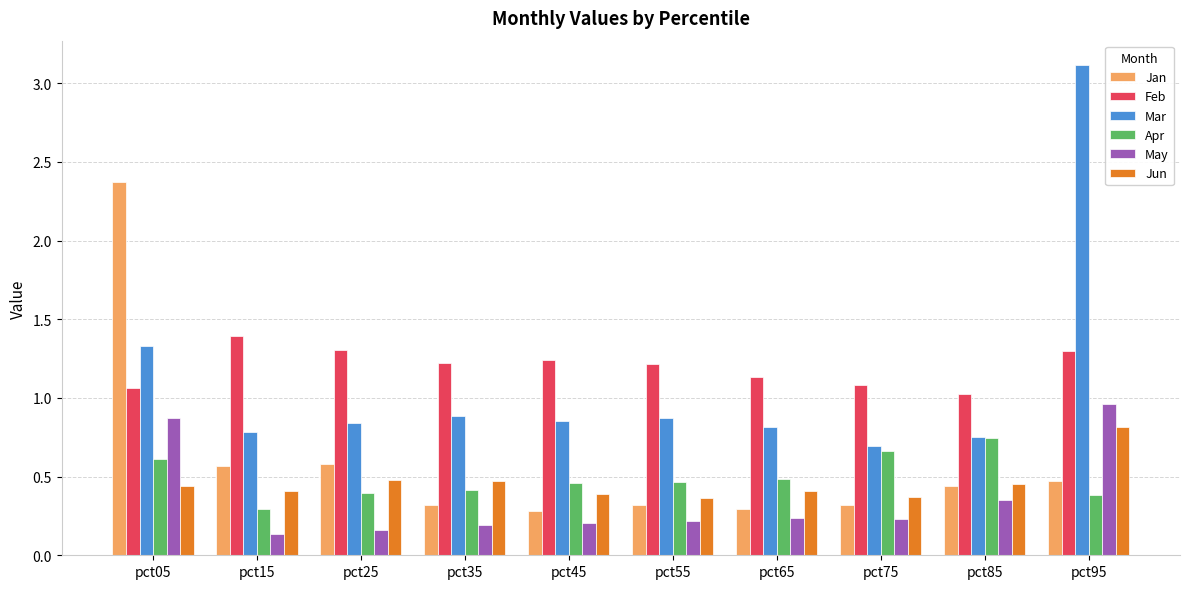

True or false: Feb has a value of 1.2 at pct55.

True